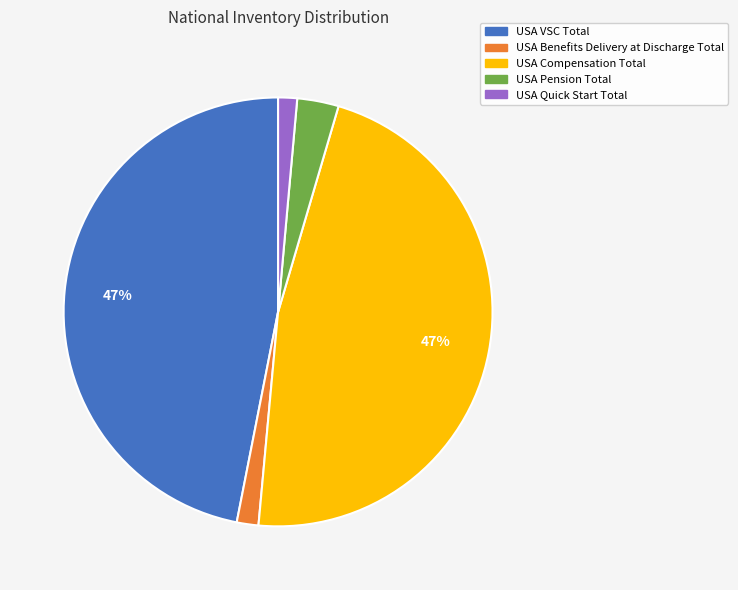

True or false: USA VSC Total accounts for 47% of the total.

True